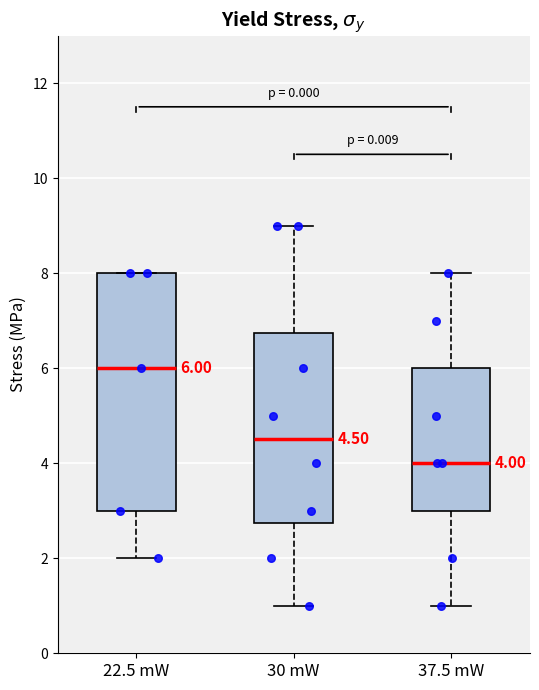

Which box has the highest median line?

22.5 mW